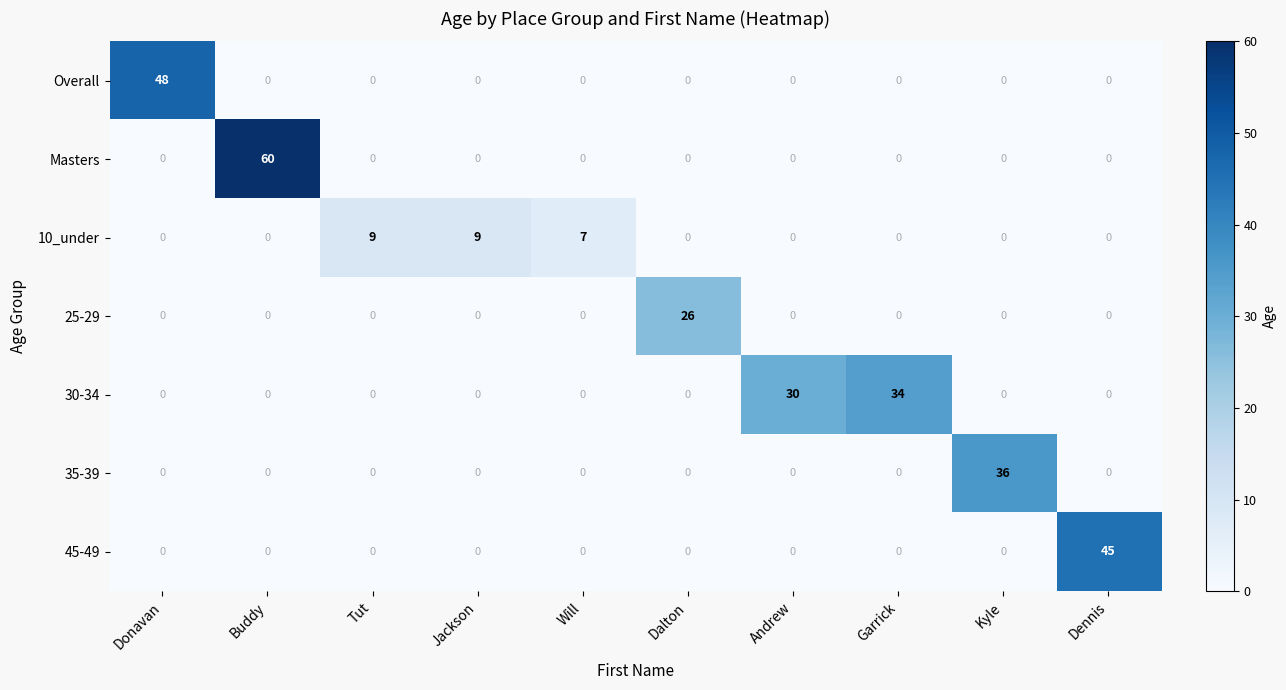

Which series has the widest spread of values?

Masters